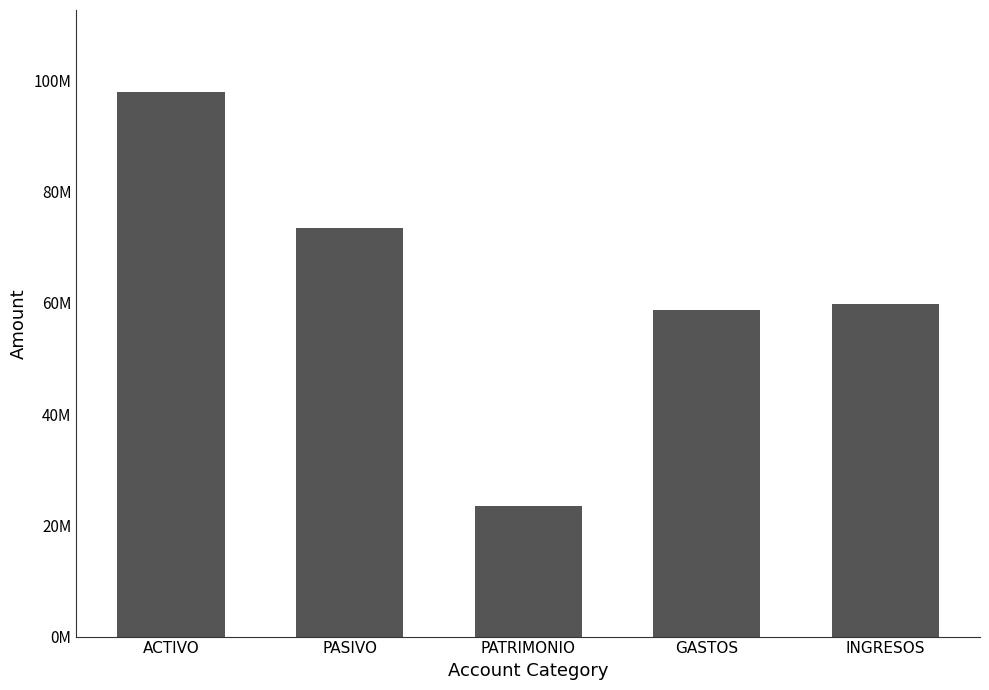

List the labels in order of value, smallest first.

PATRIMONIO, GASTOS, INGRESOS, PASIVO, ACTIVO